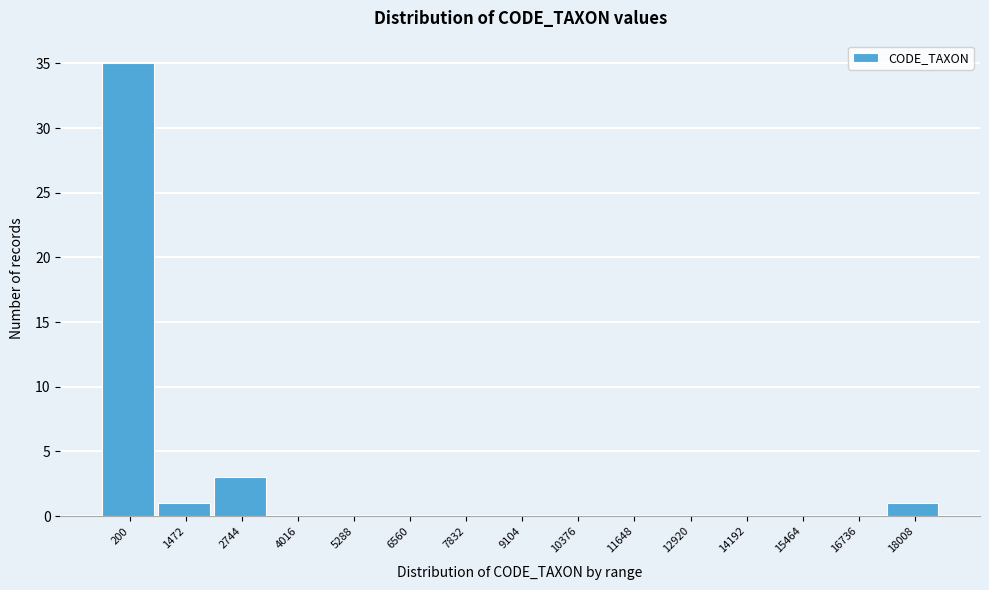

Reading left to right, transcribe all the data shown in this chart.

200=35	1472=1	2744=3	4016=0	5288=0	6560=0	7832=0	9104=0	10376=0	11648=0	12920=0	14192=0	15464=0	16736=0	18008=1